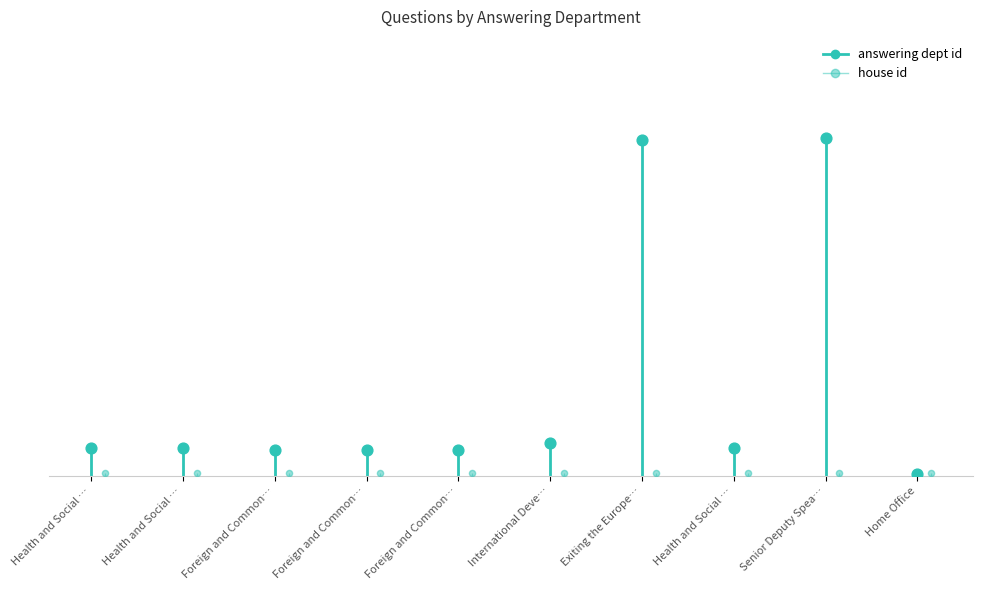

What is the change in value from Foreign and Common… to Health and Social …?

+1